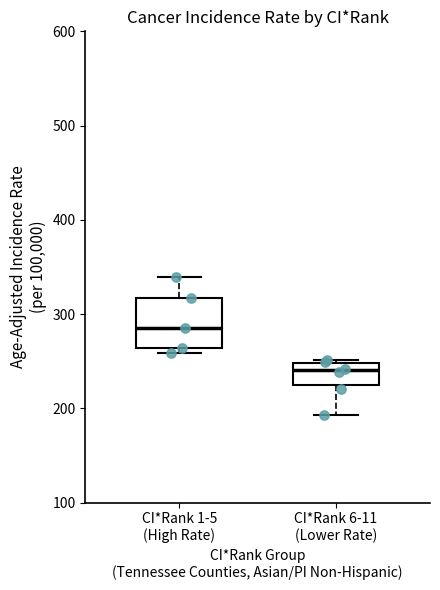

Where is the lower edge of the box for CI*Rank 1-5 (High Rate) on the y-axis? The values are not printed on the chart, so give them approximately, as read against the axis.

260